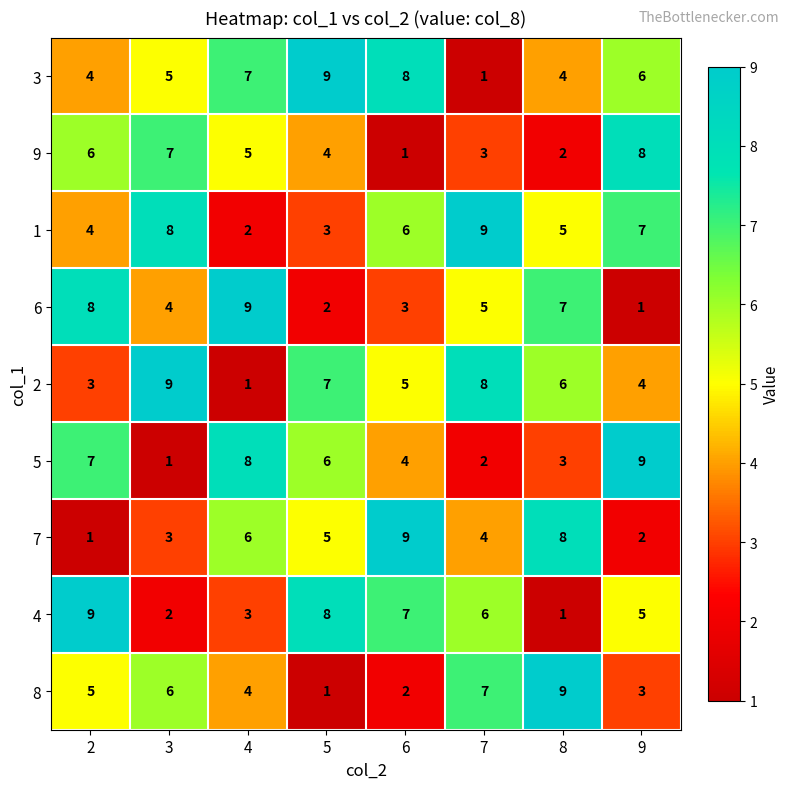

At which label does 9 reach its minimum?

6